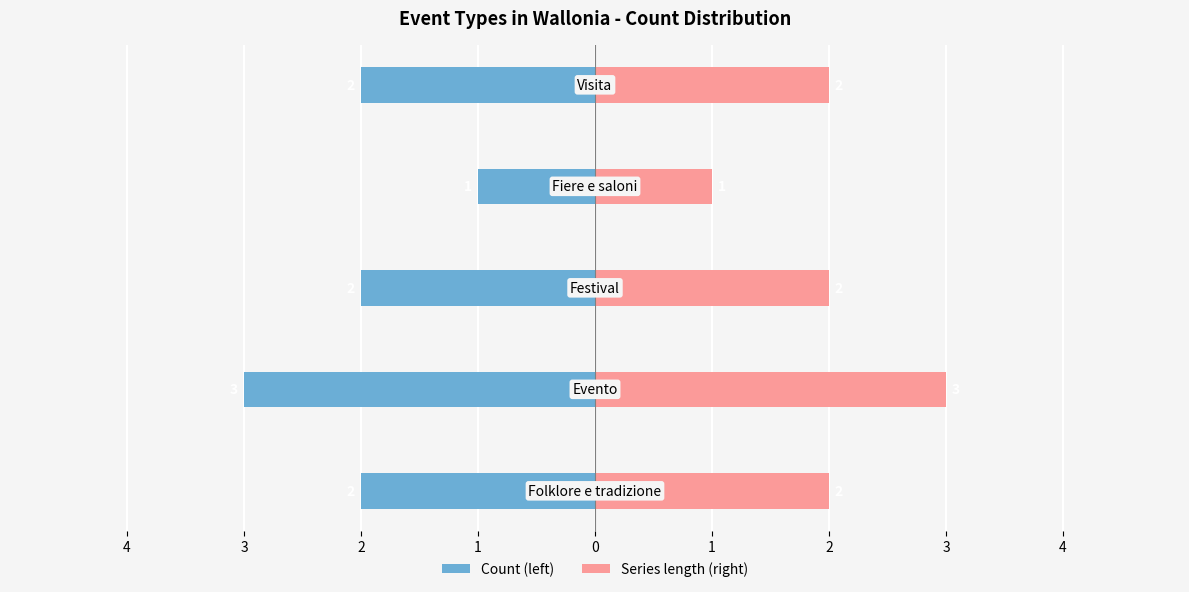

Between 3 and 0, which series saw the biggest shift?

Count (left)